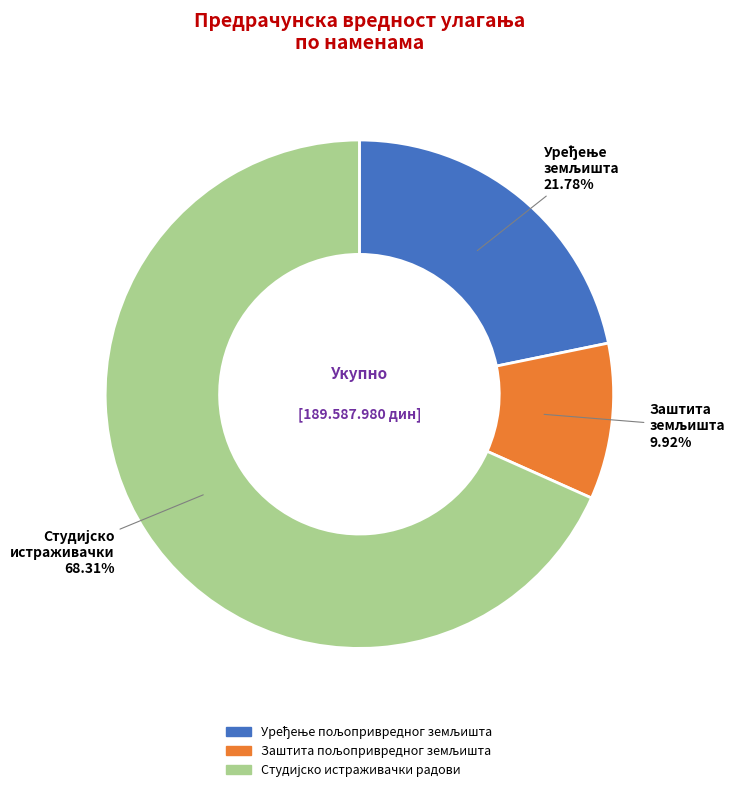

Is there a majority slice in this chart?

Yes